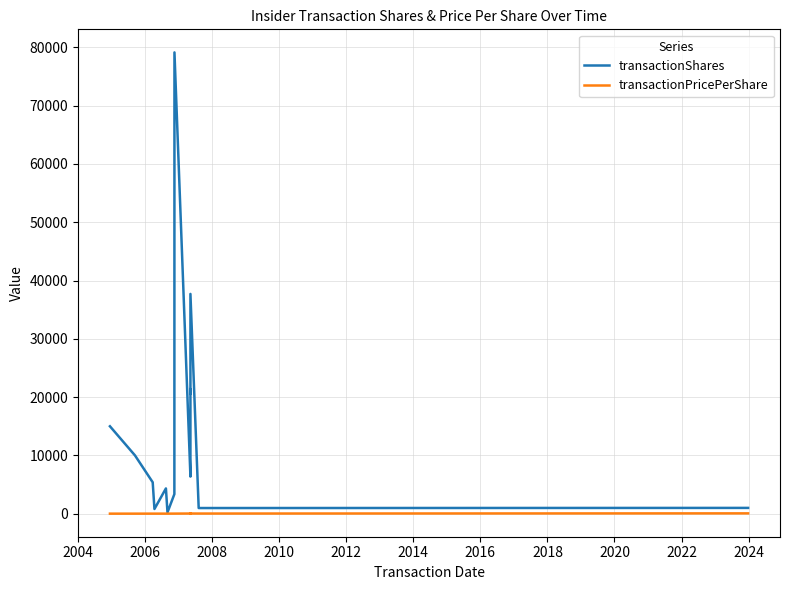

How many lines are shown in the chart?

2